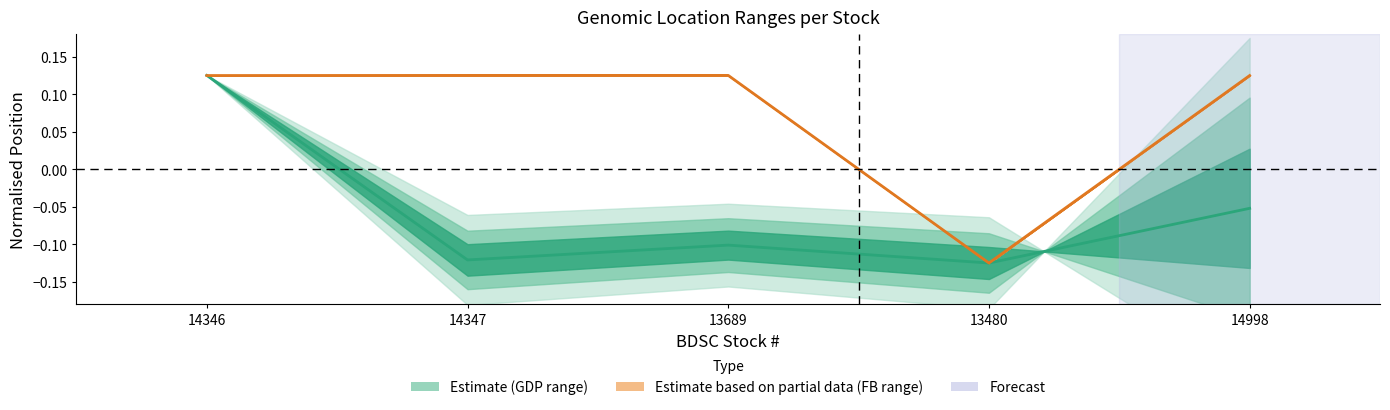

What is the difference between the second highest and second lowest values in the GDP_Location_mid series?

0.1